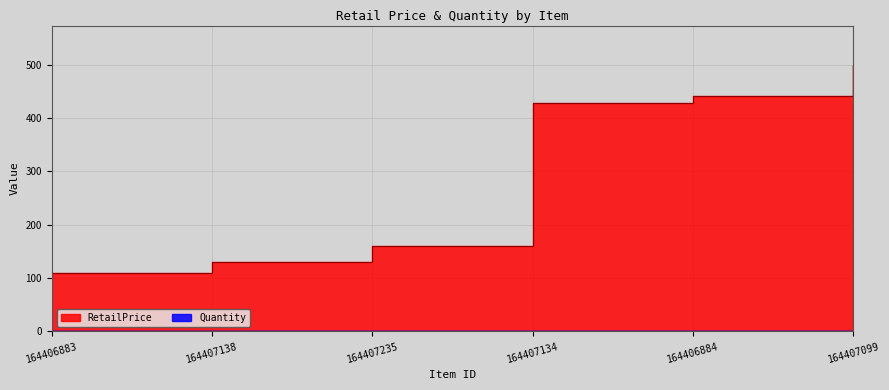

What is the sum of all values?

1767.9